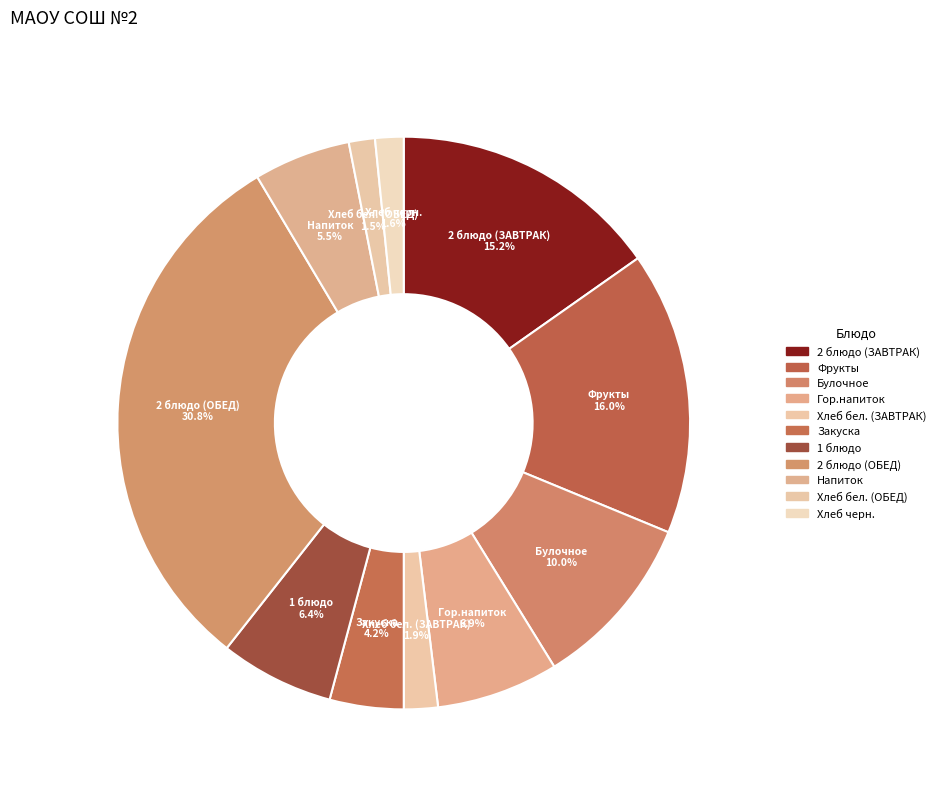

What is the ratio of the value at Фрукты to the value at Булочное?

1.6